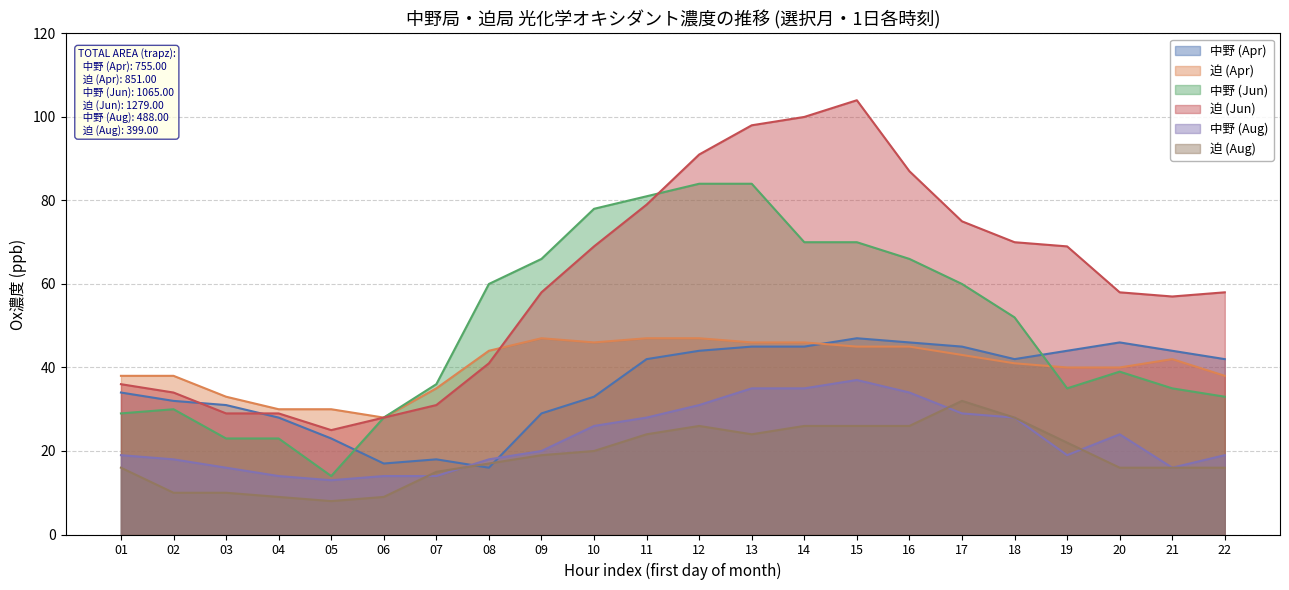

Does the chart have visible grid lines?

Yes